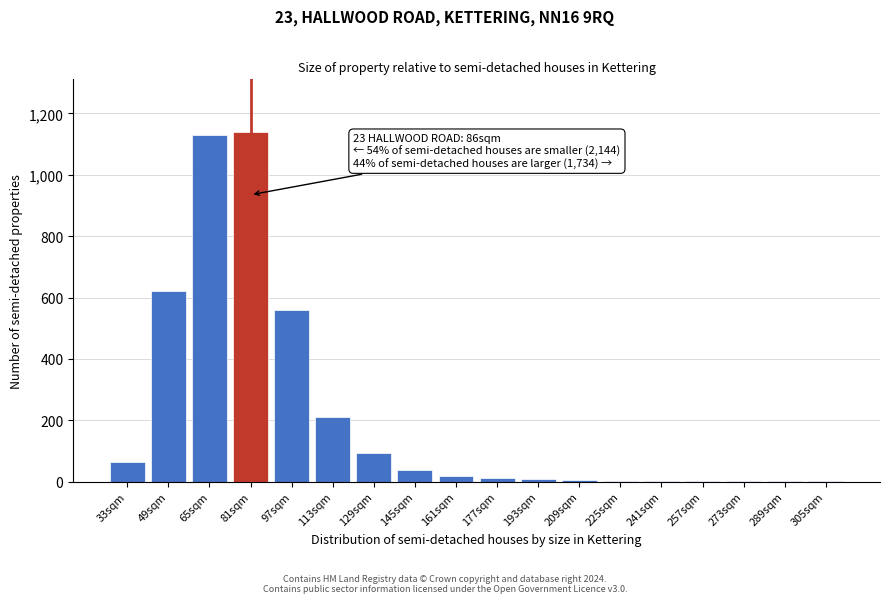

Is it true that the value at 113sqm is 210?

True